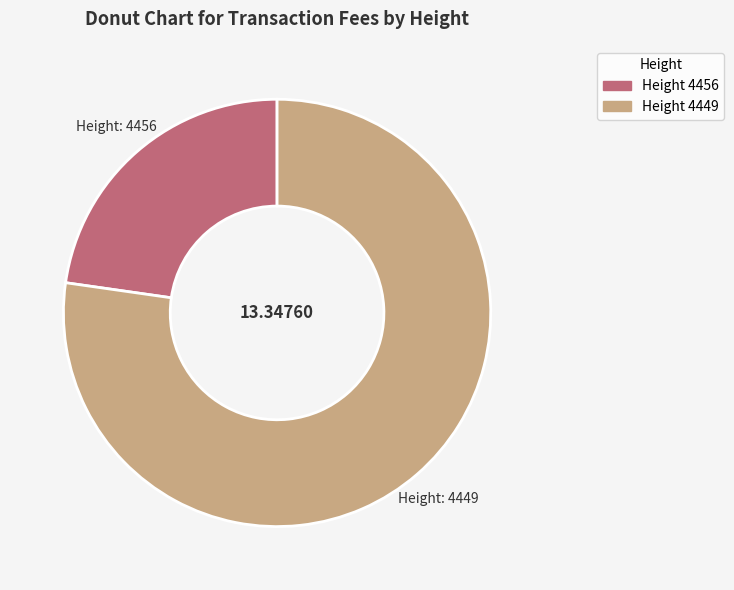

Is there a majority slice in this chart?

Yes